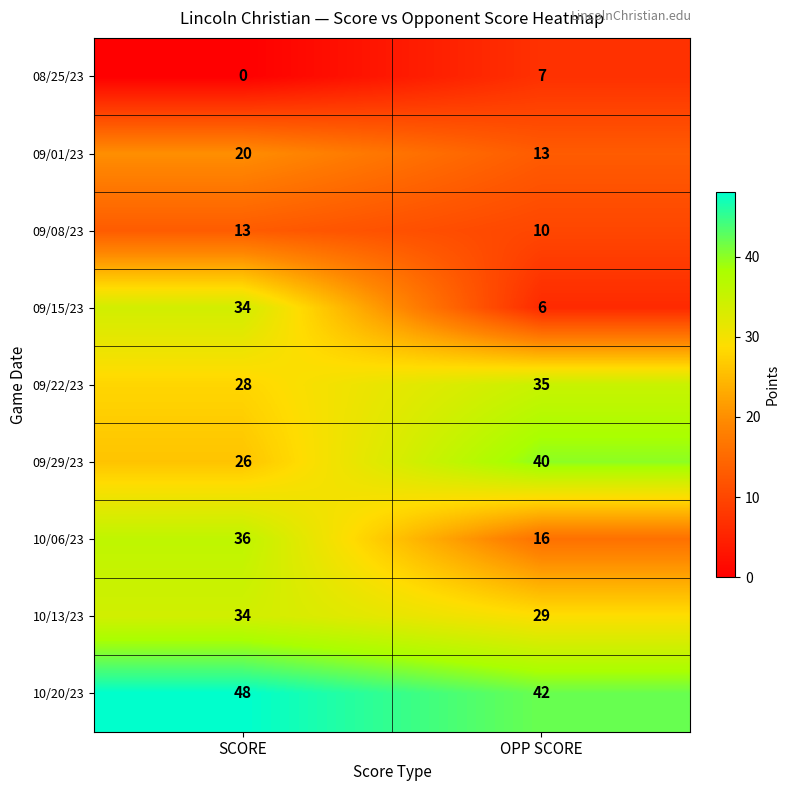

Reading left to right, what are all the values shown in this chart?

08/25/23: 0	7
09/01/23: 20	13
09/08/23: 13	10
09/15/23: 34	6
09/22/23: 28	35
09/29/23: 26	40
10/06/23: 36	16
10/13/23: 34	29
10/20/23: 48	42